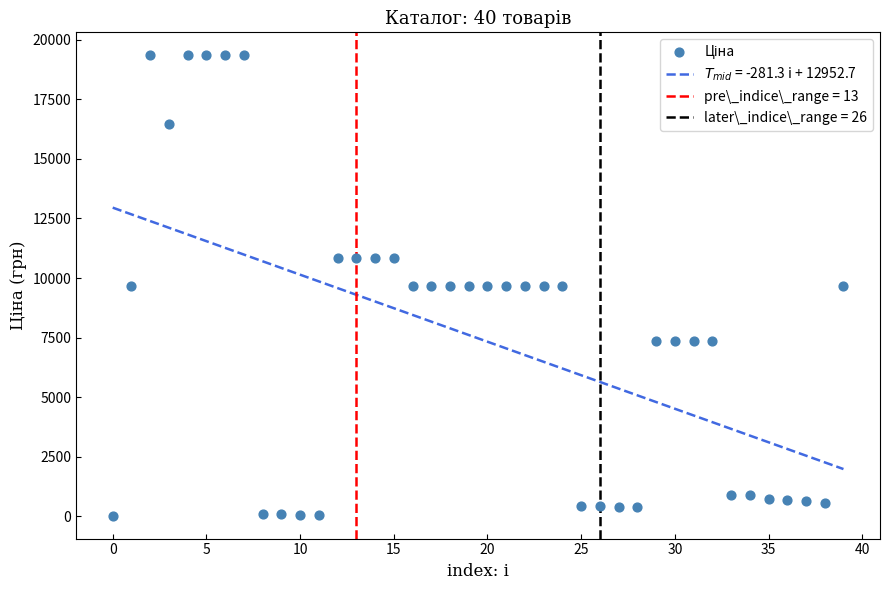

What is the range of Y values (max minus min)?

19311.0